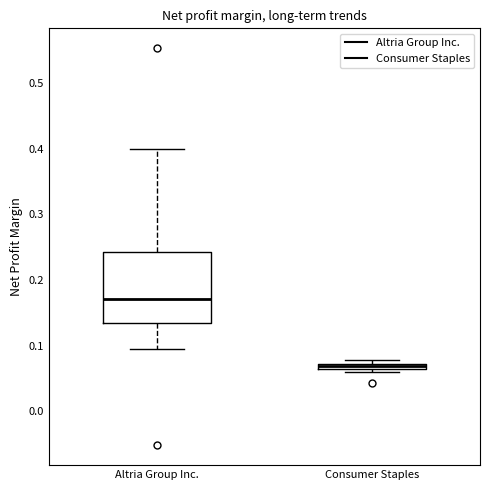

Where does the upper whisker of the box for Altria Group Inc. end on the y-axis? The values are not printed on the chart, so give them approximately, as read against the axis.

0.40